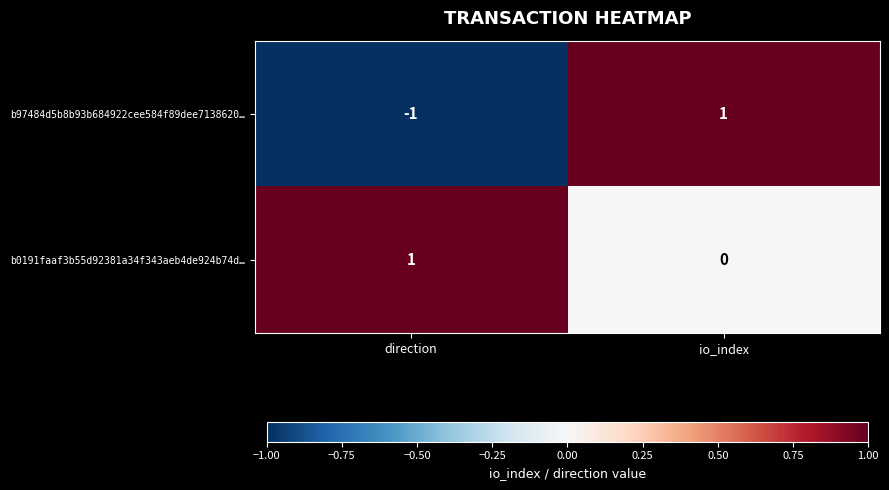

Reading left to right, what are all the values shown in this chart?

b97484d5b8b93b684922cee584f89dee7138620…: -1	1
b0191faaf3b55d92381a34f343aeb4de924b74d…: 1	0